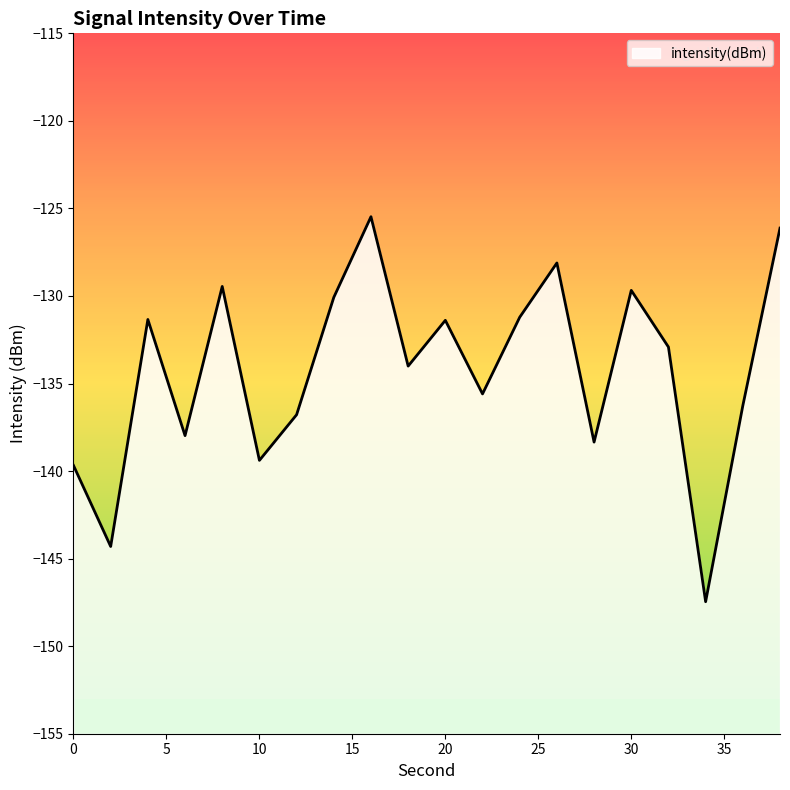

At which label is the value closest to -136?

36